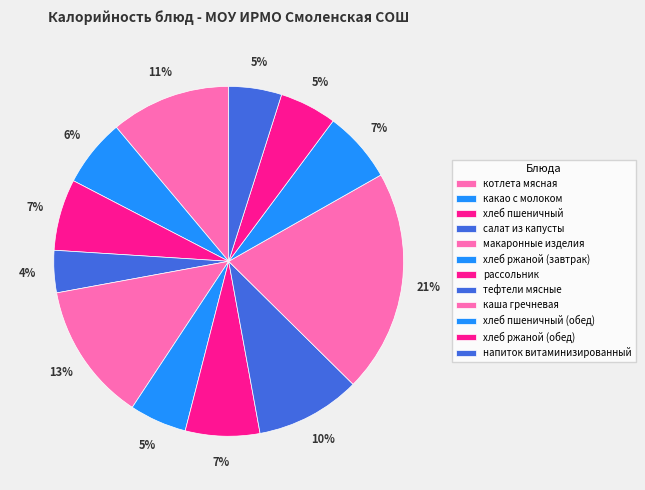

True or false: салат из капусты accounts for 4% of the total.

True